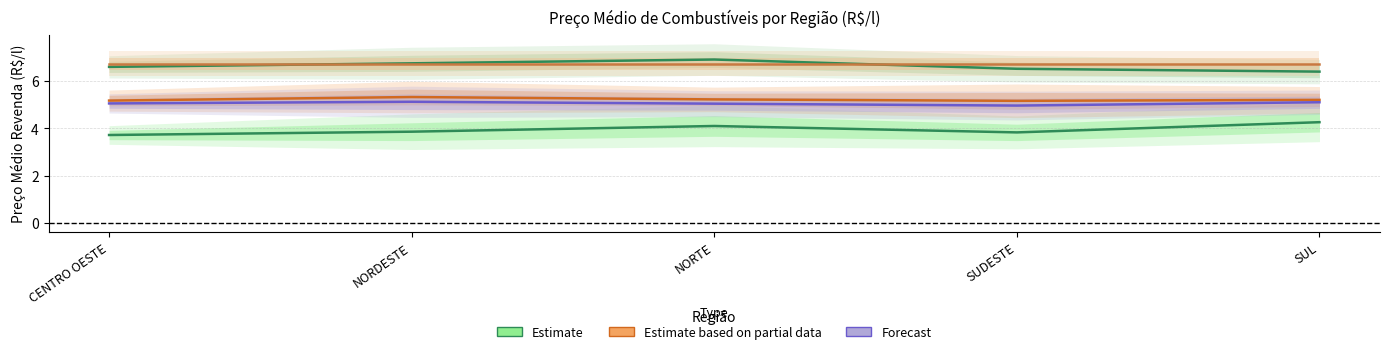

What position from the right is CENTRO OESTE?

5